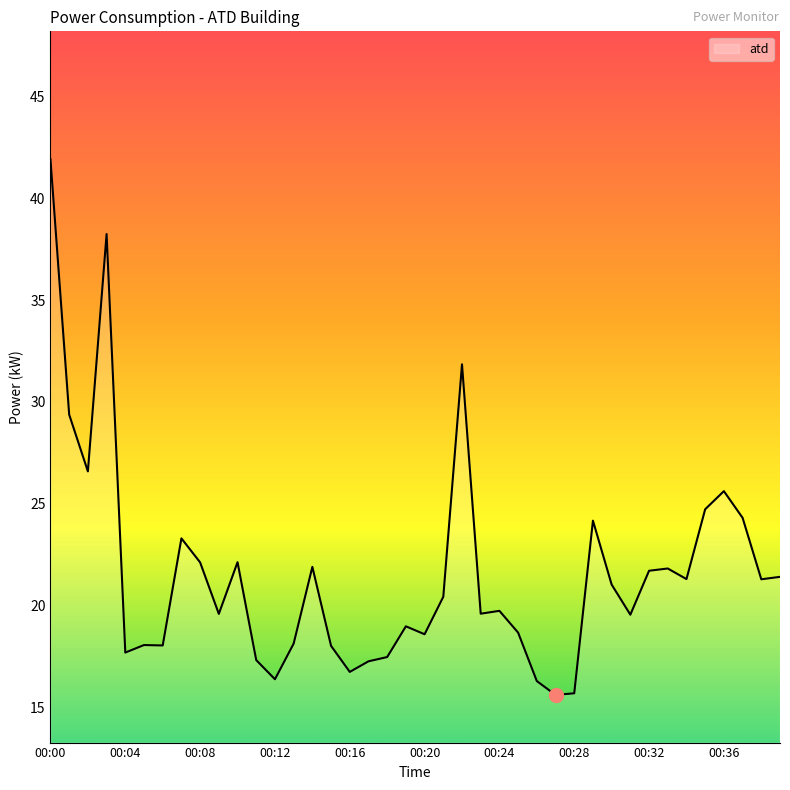

What is the difference between the maximum and minimum values?

26.3